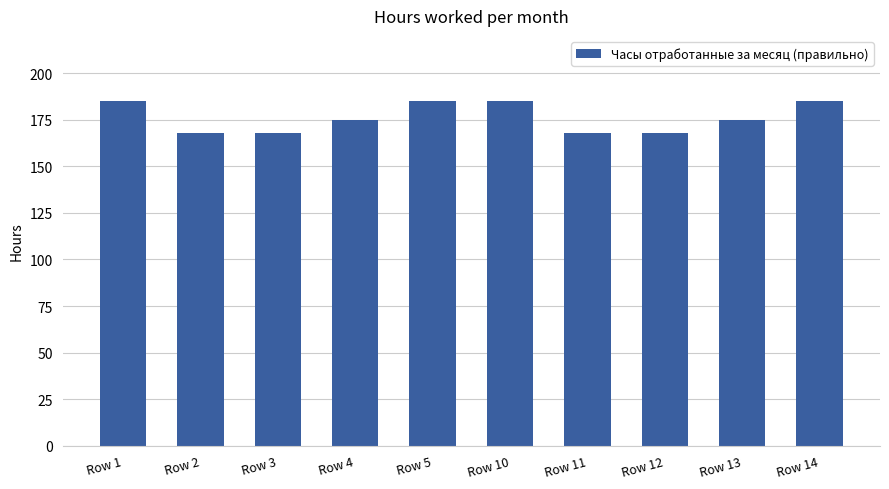

Does the chart contain stacked bars?

No